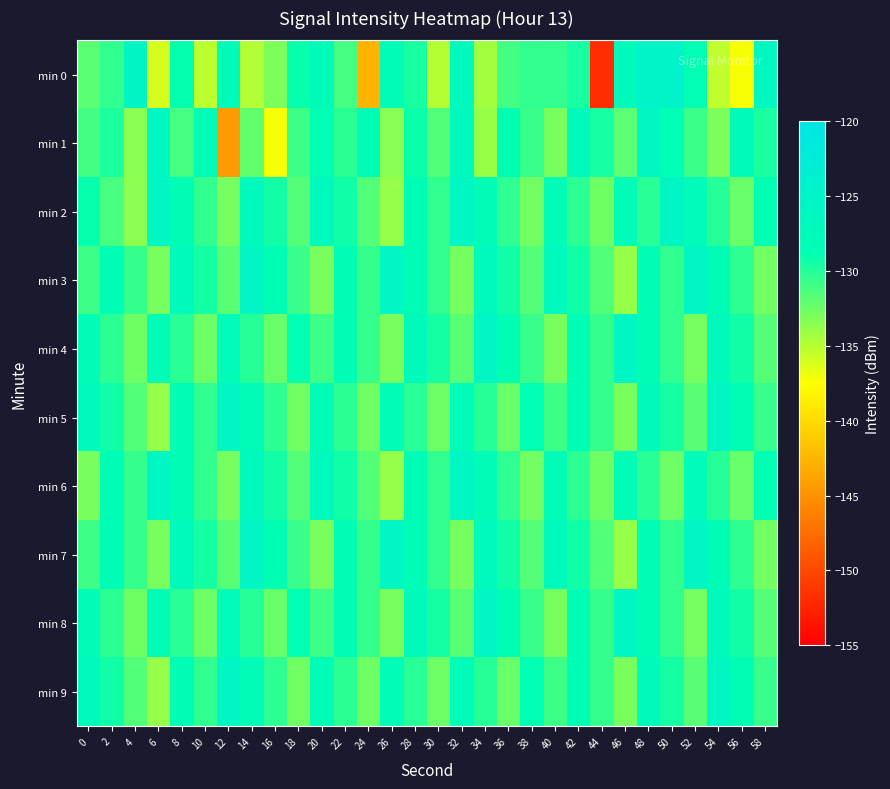

Which series has the widest spread of values?

min 0